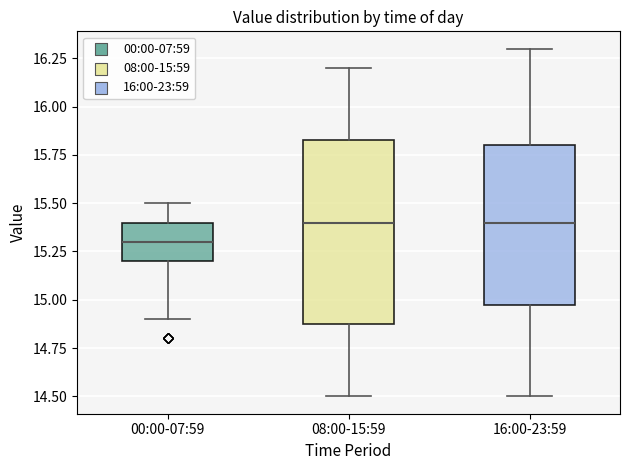

Reading left to right, read every box against the y-axis: the position of its median line, the range the box covers, and the ends of its whiskers. The values are not printed on the chart, so give them approximately, as read against the axis.

00:00-07:59: median 15.30, box 15.20 to 15.40, whiskers 14.90 to 15.50
08:00-15:59: median 15.40, box 14.90 to 15.85, whiskers 14.50 to 16.20
16:00-23:59: median 15.40, box 15.00 to 15.80, whiskers 14.50 to 16.30